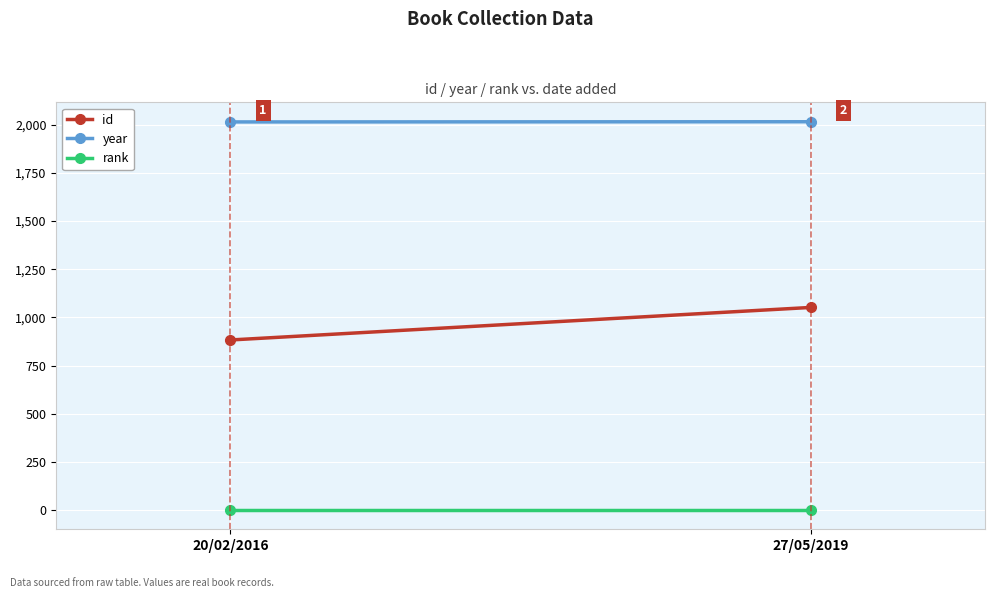

Count the number of data series in this chart.

3